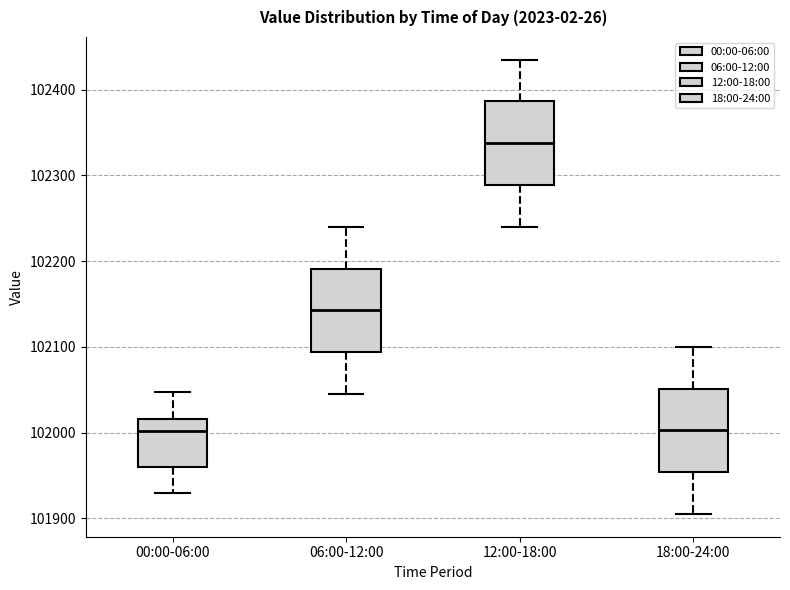

Reading left to right, transcribe this box plot: for each box, give where its median line is, the range the box spans, and where its two whiskers end, as read against the y-axis. The values are not printed on the chart, so give them approximately, as read against the axis.

00:00-06:00: median 102000, box 101960 to 102020, whiskers 101930 to 102050
06:00-12:00: median 102140, box 102090 to 102190, whiskers 102050 to 102240
12:00-18:00: median 102340, box 102290 to 102390, whiskers 102240 to 102440
18:00-24:00: median 102000, box 101950 to 102050, whiskers 101910 to 102100